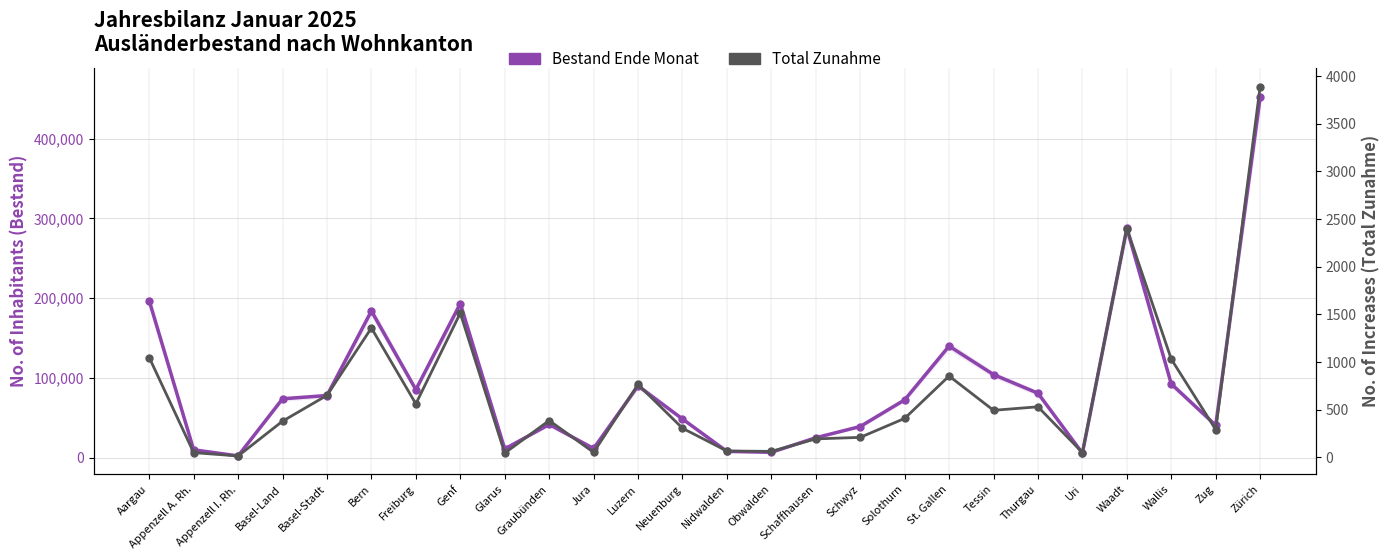

Where is the first local minimum for Total Zunahme?

Appenzell I. Rh.